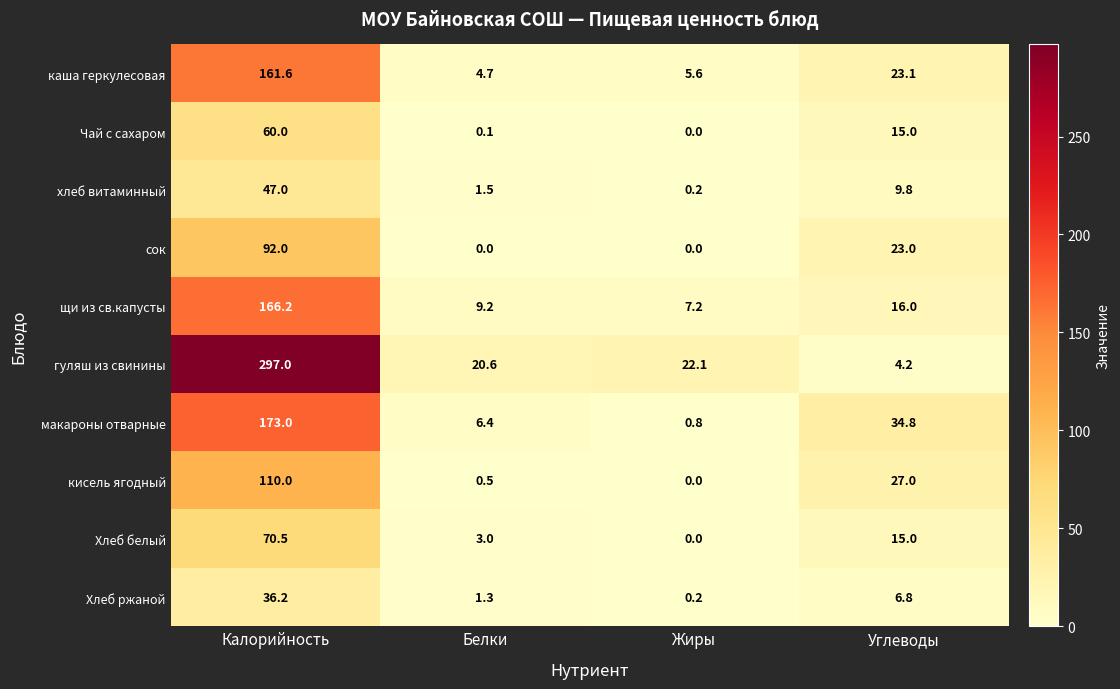

What is the spread (max minus min) of values at Калорийность?

260.8